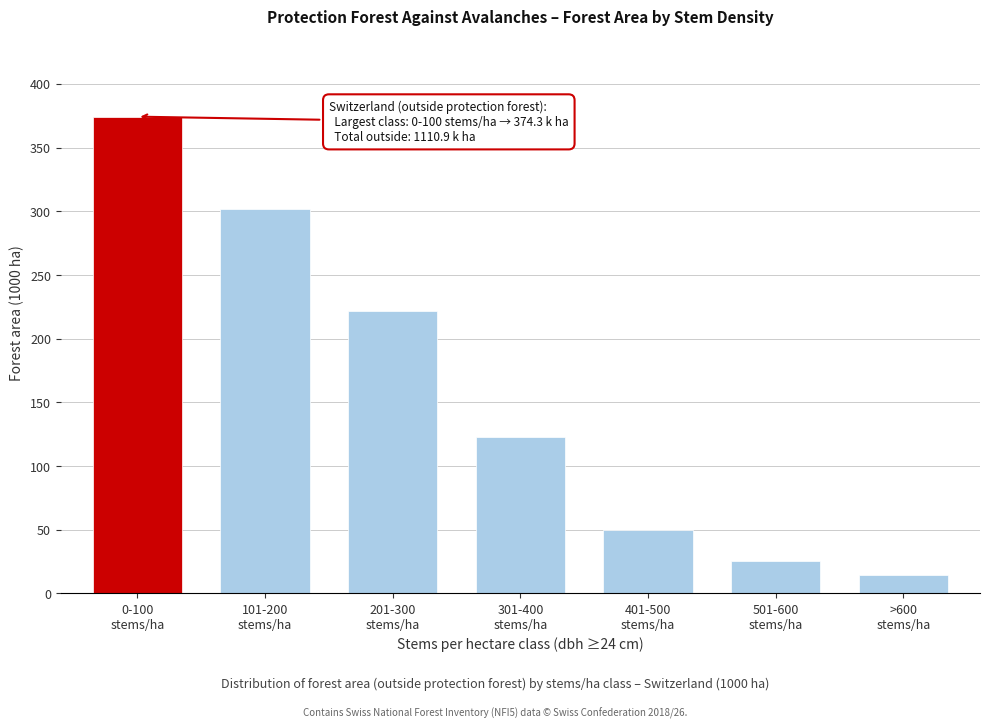

Reading left to right, extract all data points from this chart.

374.3	301.7	221.8	122.9	49.9	25.8	14.4